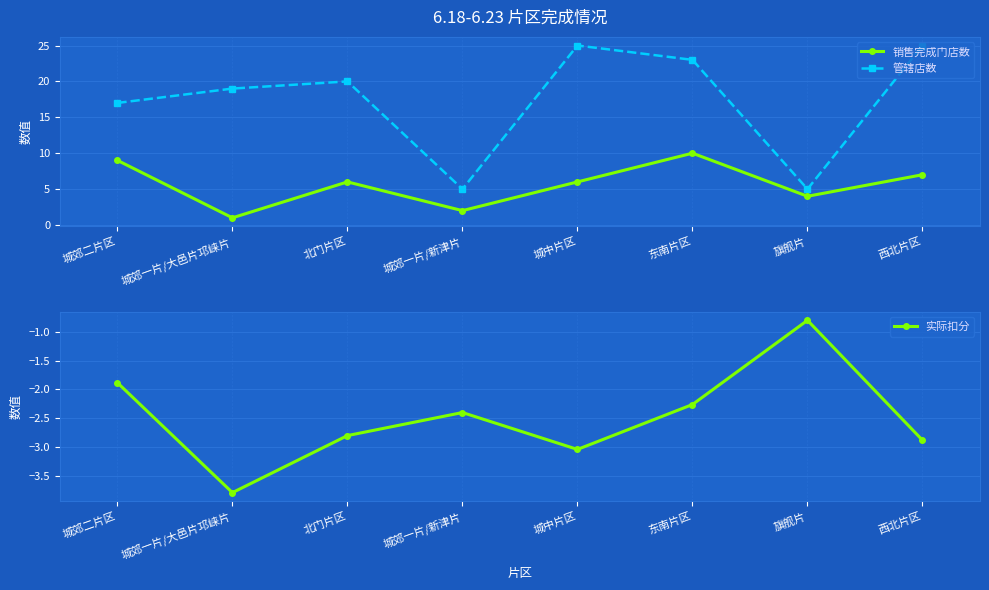

How many interior local peaks does the 管辖店数 series have?

2